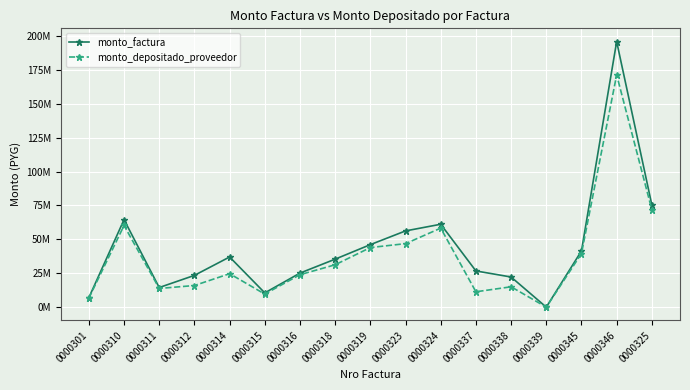

What is the total value across all series at 0000319?

90249280